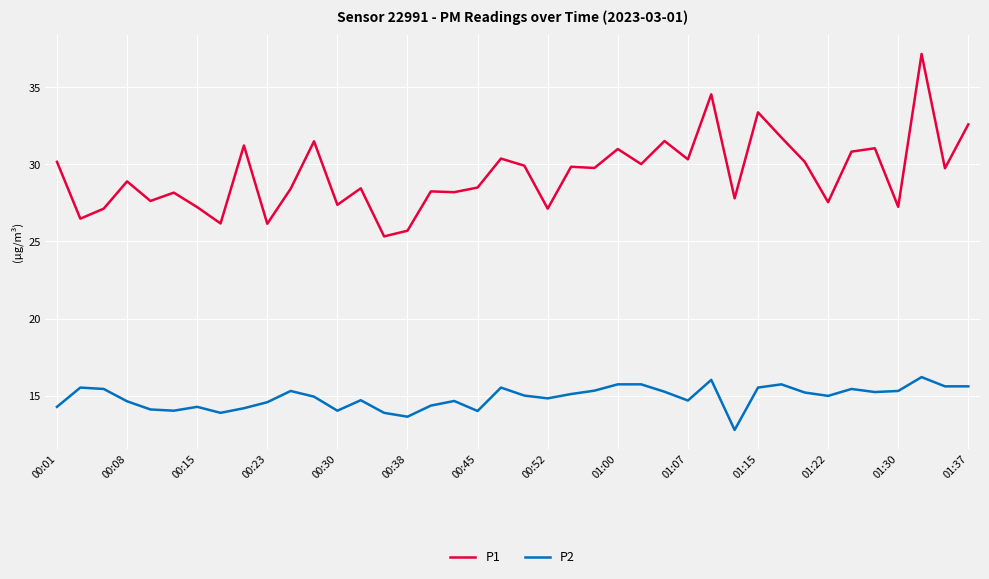

True or false: P2 has more than 1 points higher than both neighbors.

True